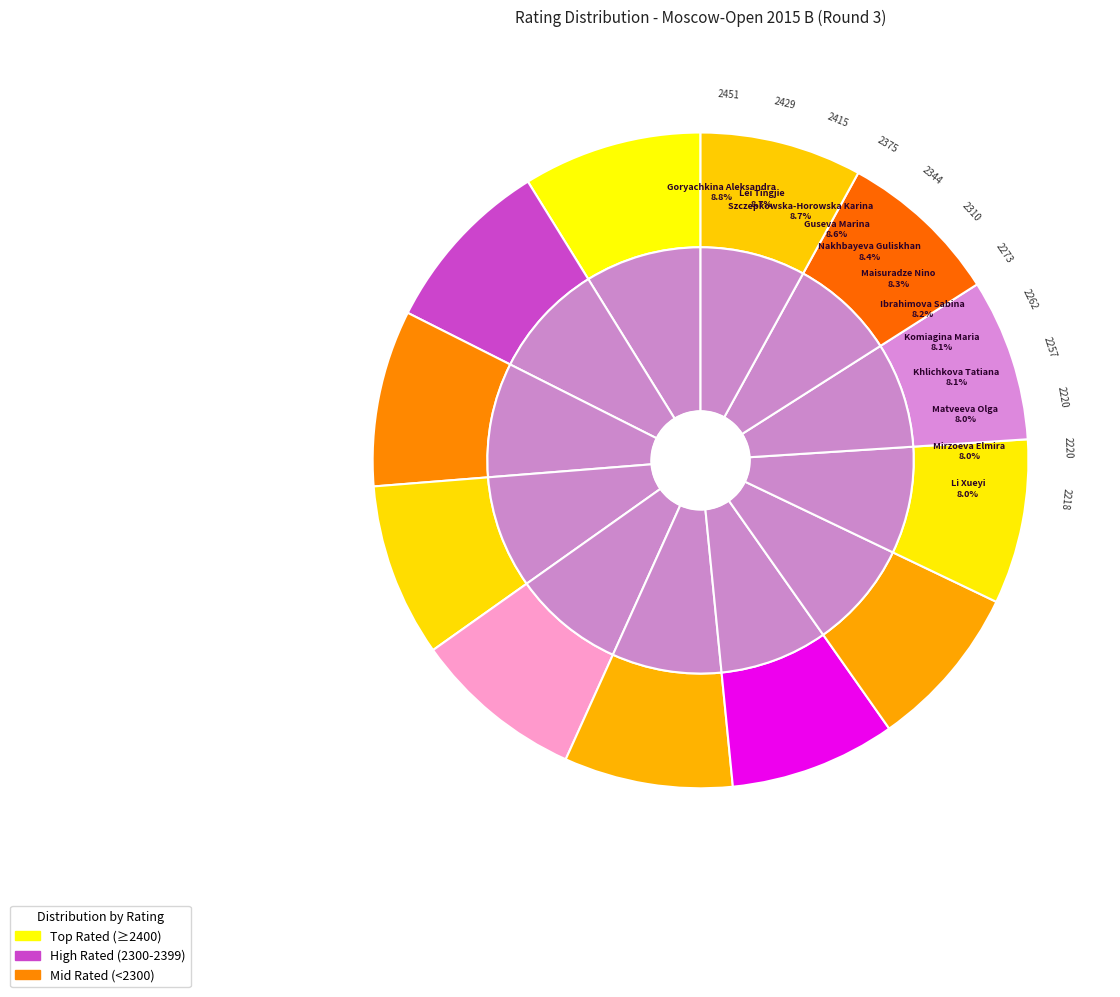

What is the smallest slice in the pie chart?

Li Xueyi